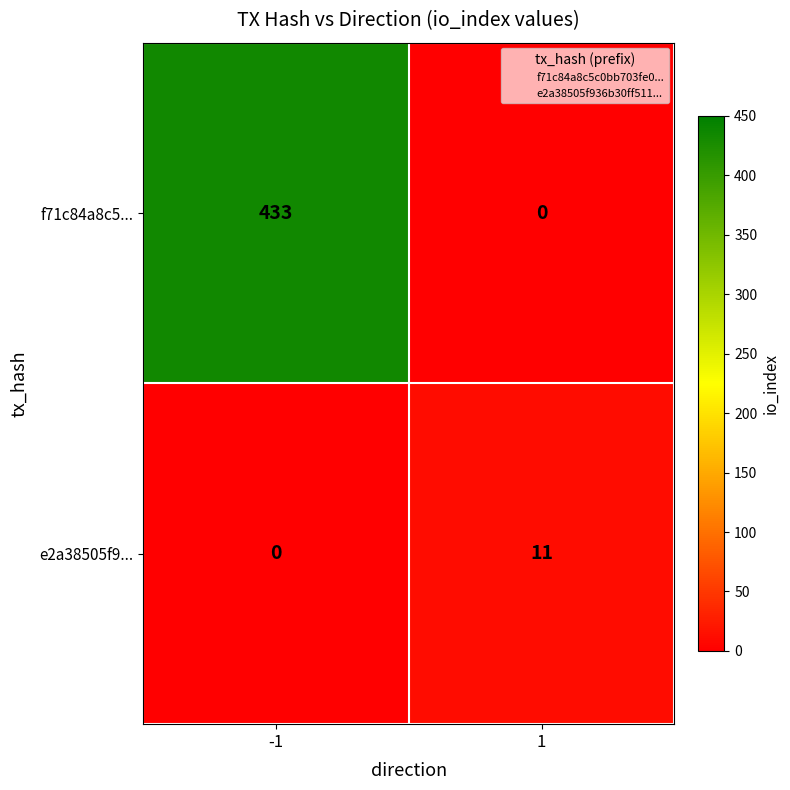

What is the difference between the maximum and minimum values in the e2a38505f9... series?

11